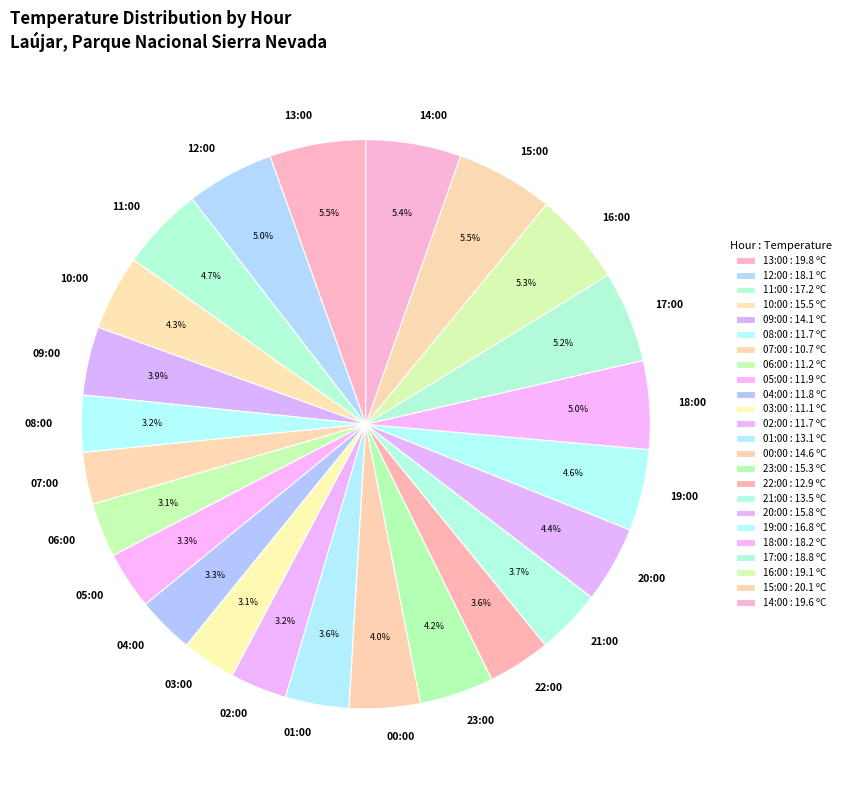

To the nearest percent, what portion does 14:00 represent?

5%